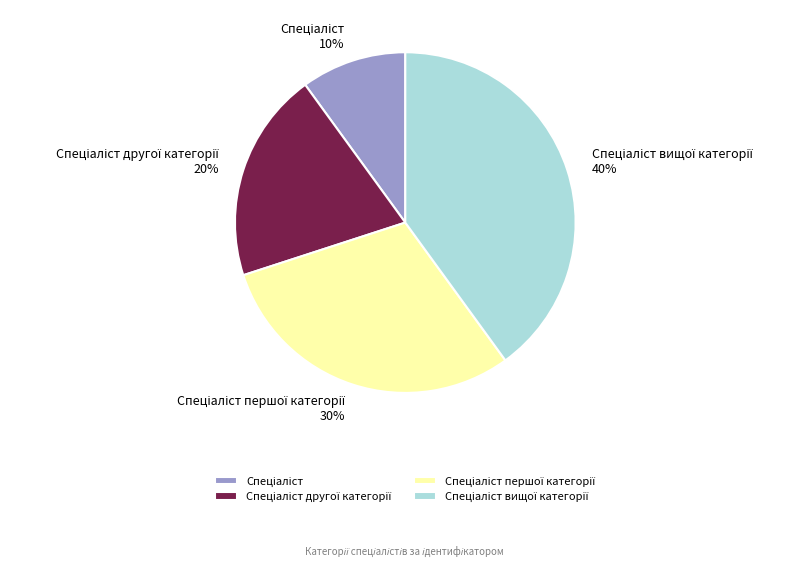

To the nearest percent, what is the average slice percentage?

25%